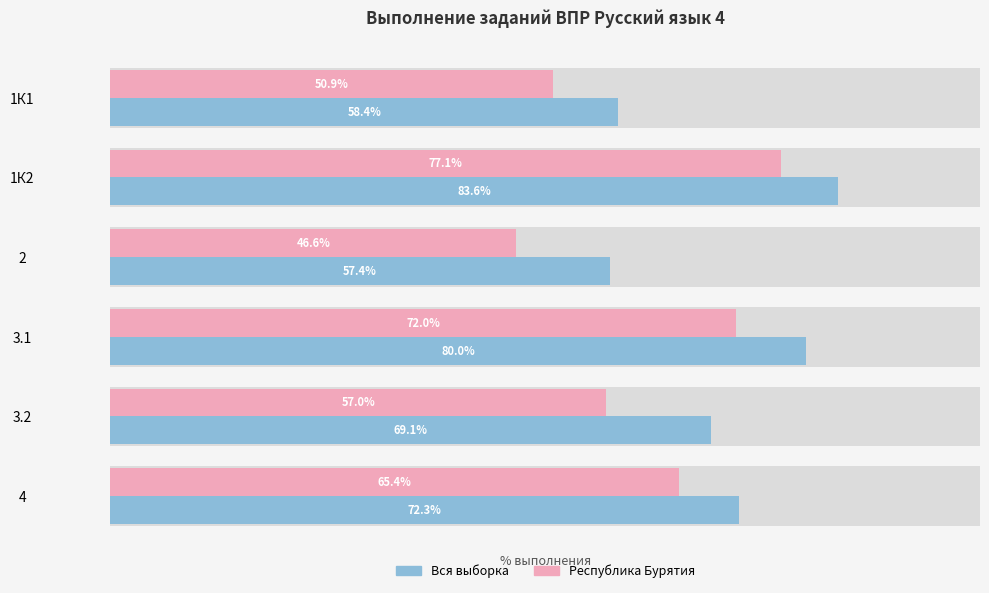

What is the average value of the Республика Бурятия series?

61.5